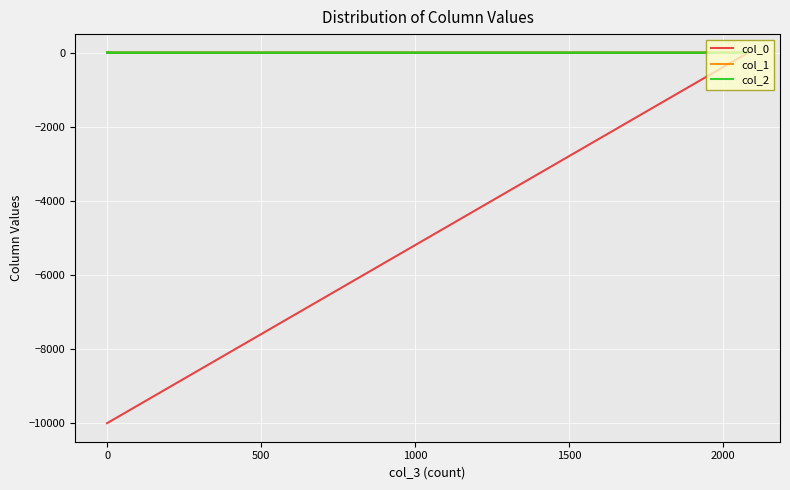

What is the value of the col_0 point at the 6th from the left?

1.0